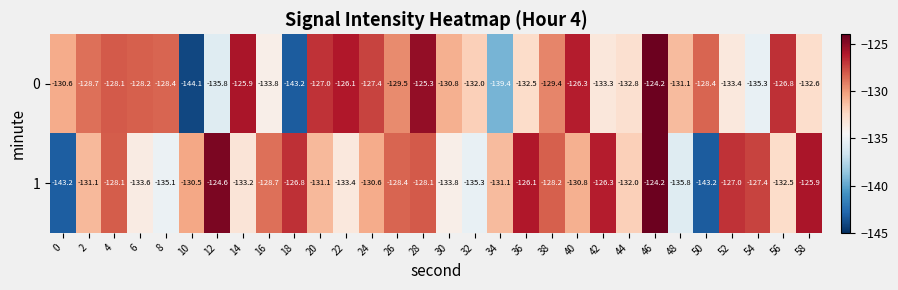

Is it true that 1 equals -221.8 at 36?

False